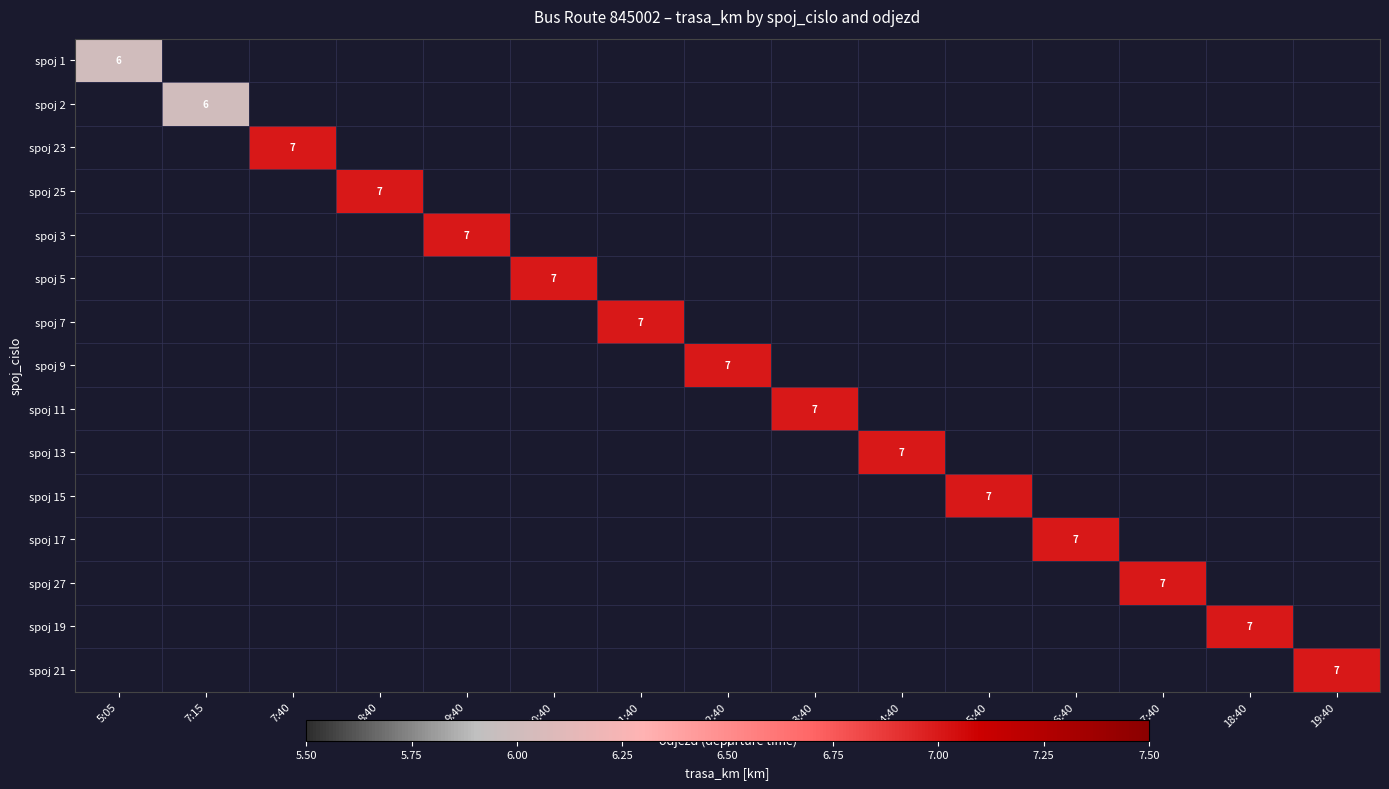

What is the maximum value shown in the chart?

7.0